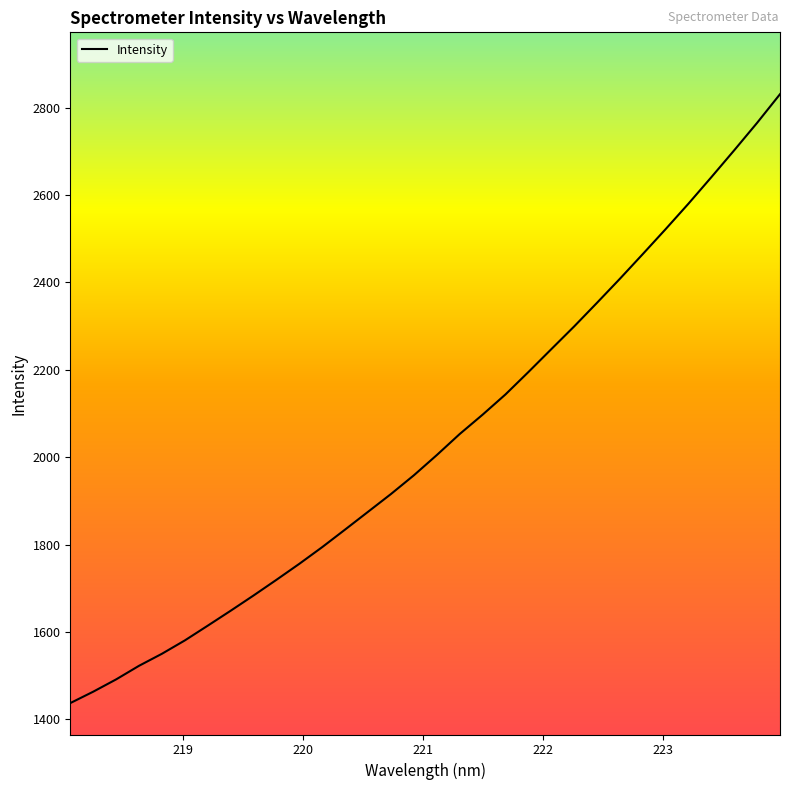

What is the smallest value displayed?

1437.2